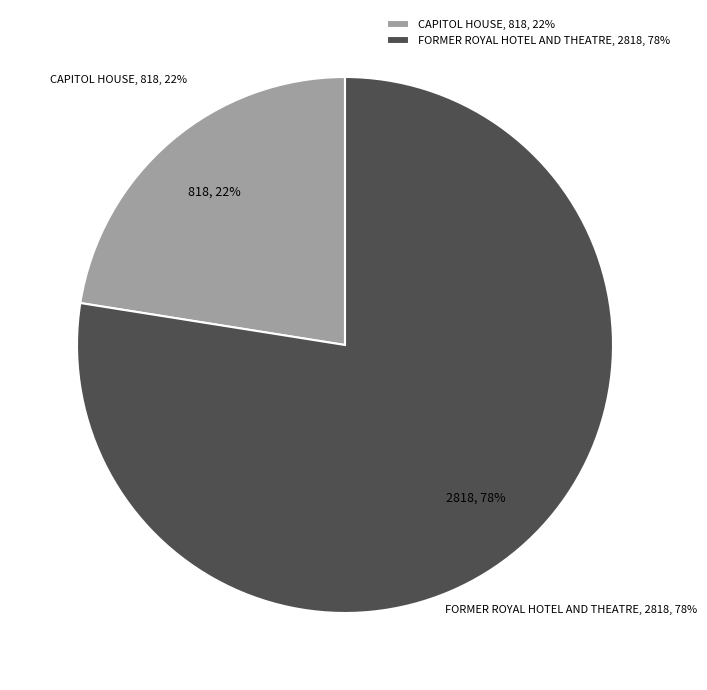

To the nearest percent, what is the combined percentage of CAPITOL HOUSE and FORMER ROYAL HOTEL AND THEATRE?

100%